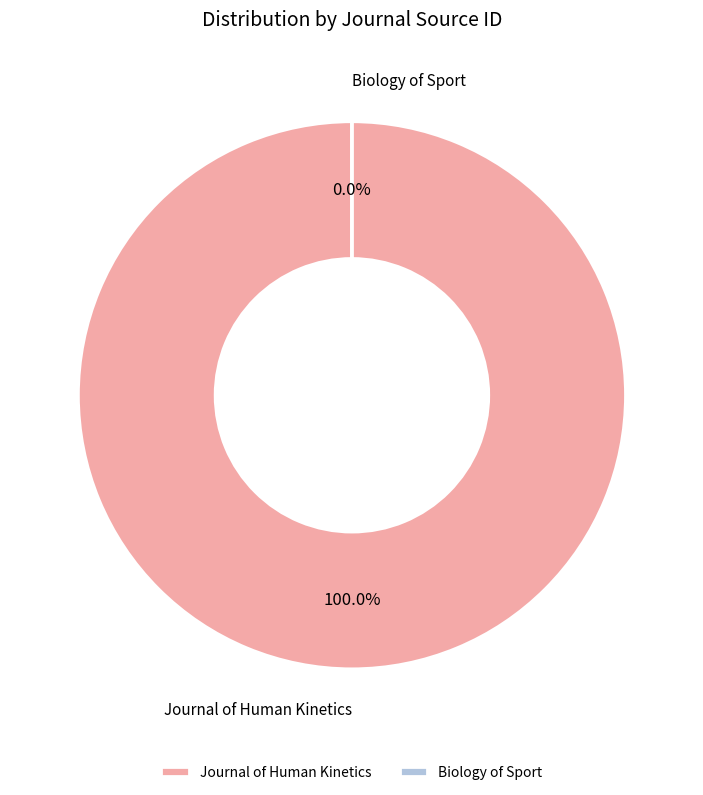

The Journal of Human Kinetics slice represents 99% of the pie. True or false?

False